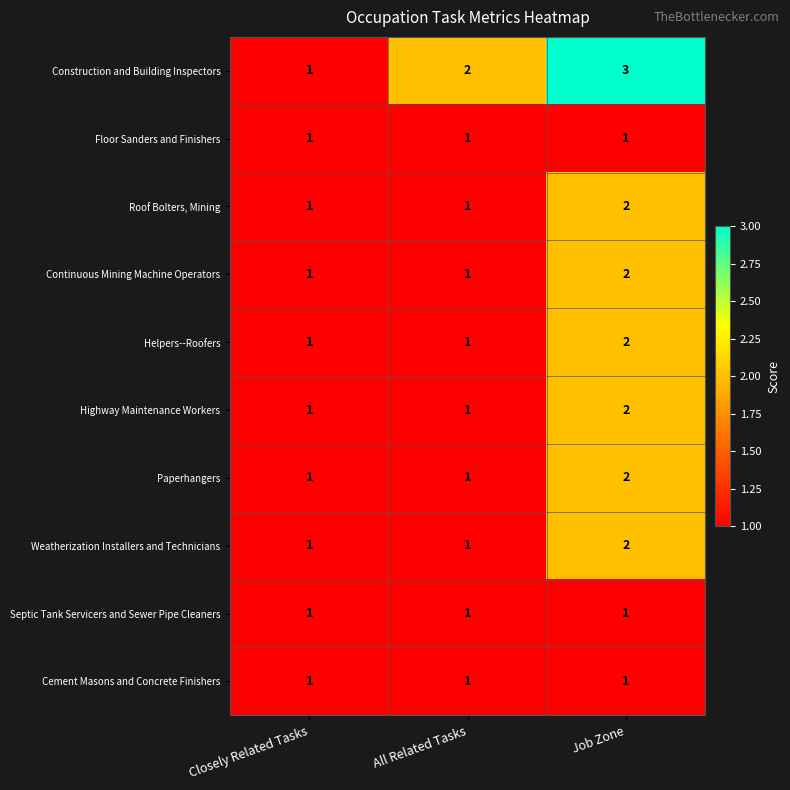

Which series has the largest total across all categories?

Construction and Building Inspectors